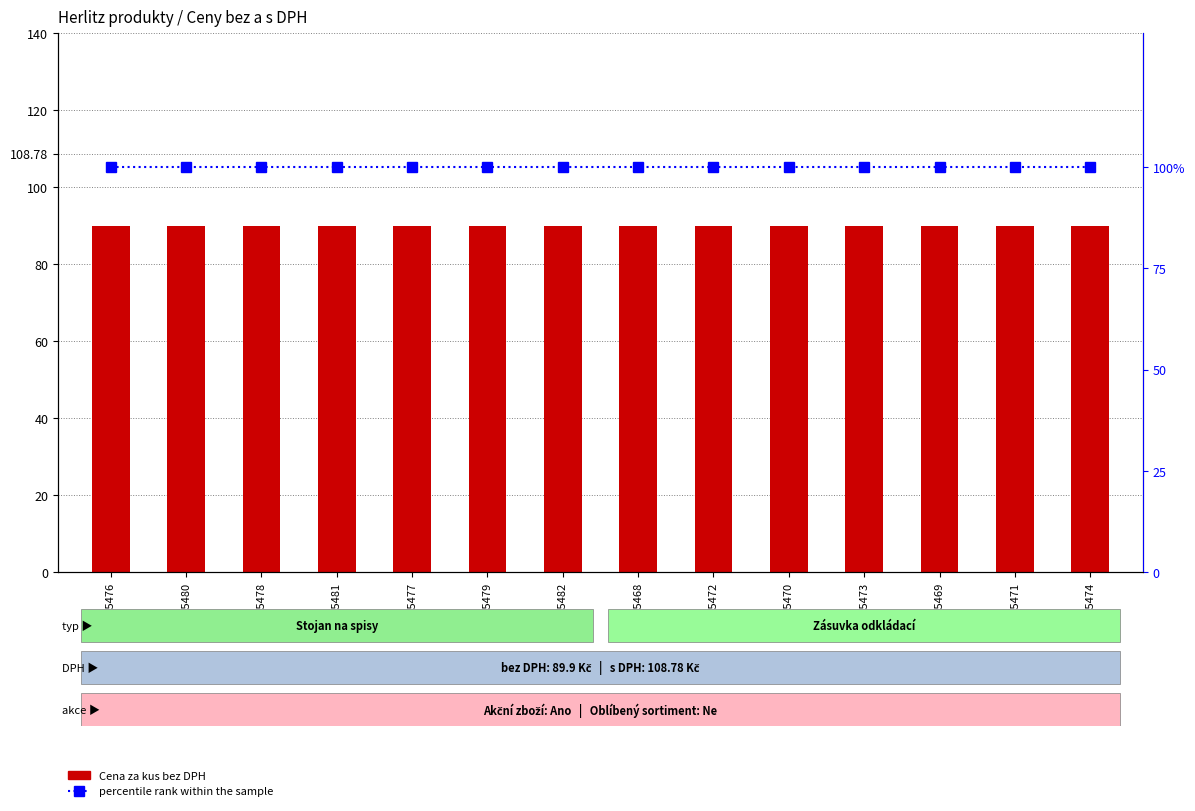

How many data points does each series have?

14